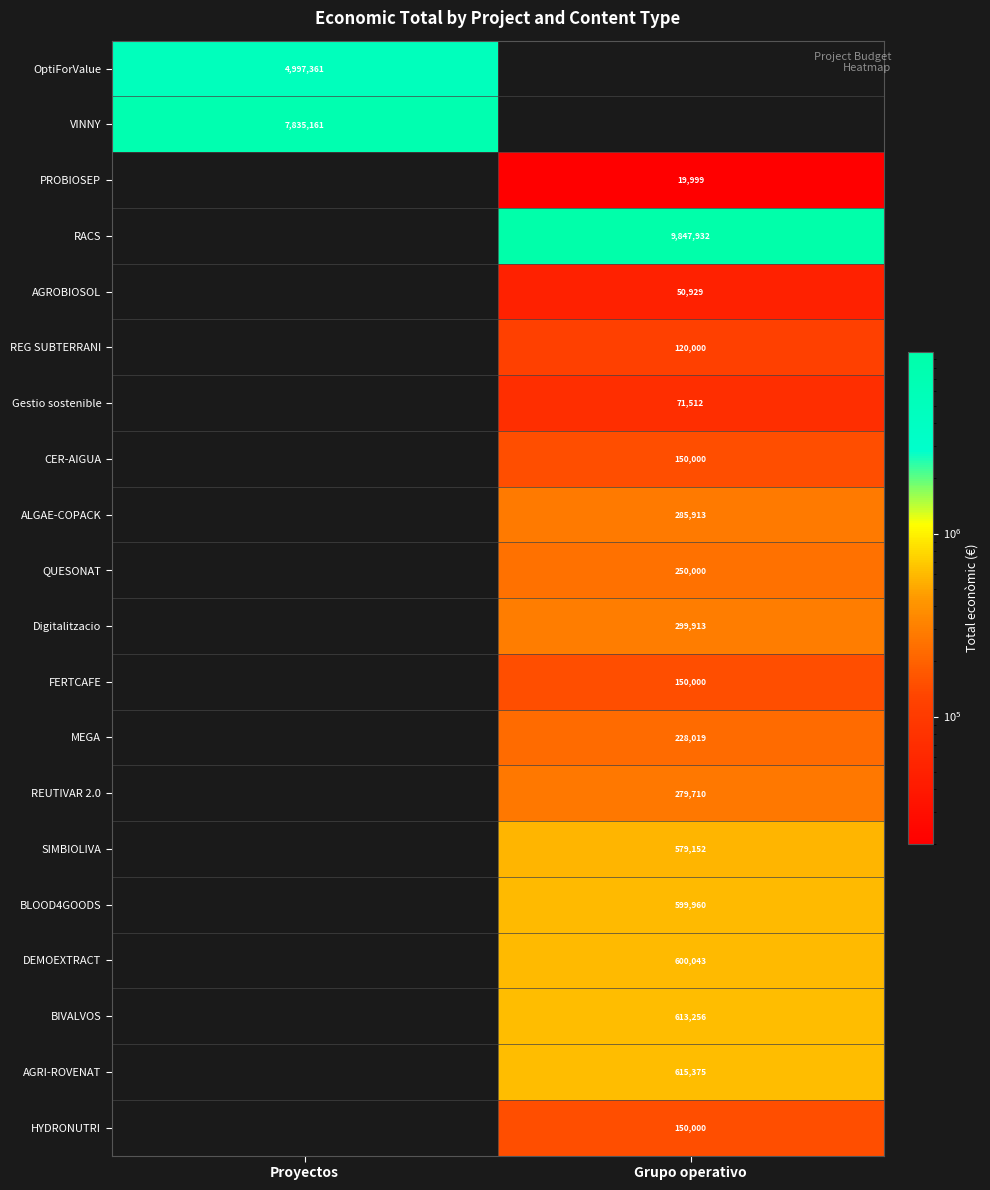

Is it true that HYDRONUTRI equals 59017 at Grupo operativo?

False